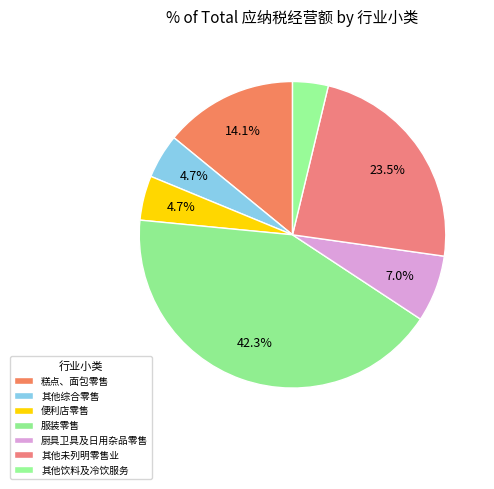

What portion of the pie excludes 其他综合零售?

95.3%